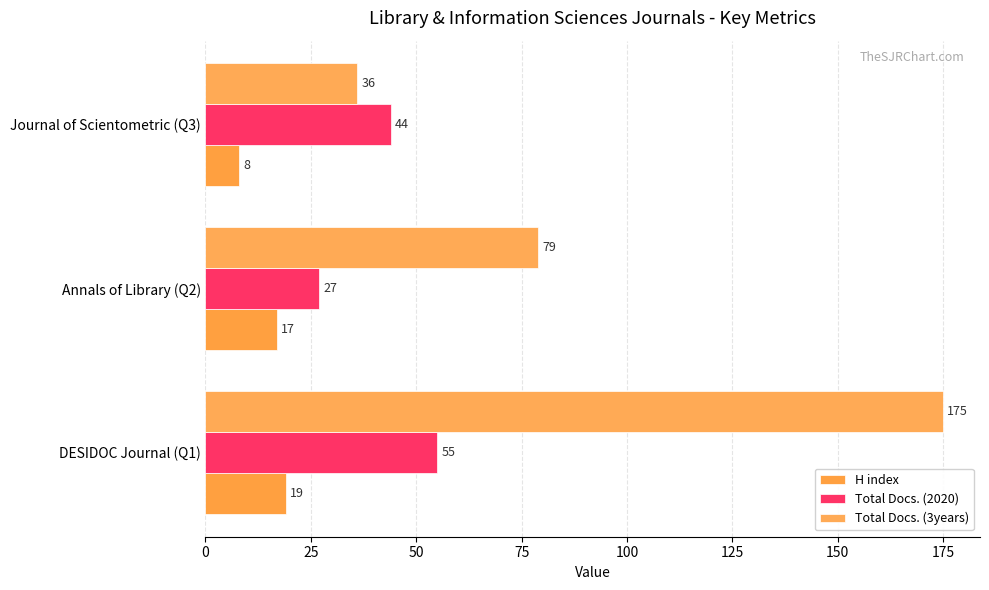

How many data points in H index are less than 17?

1